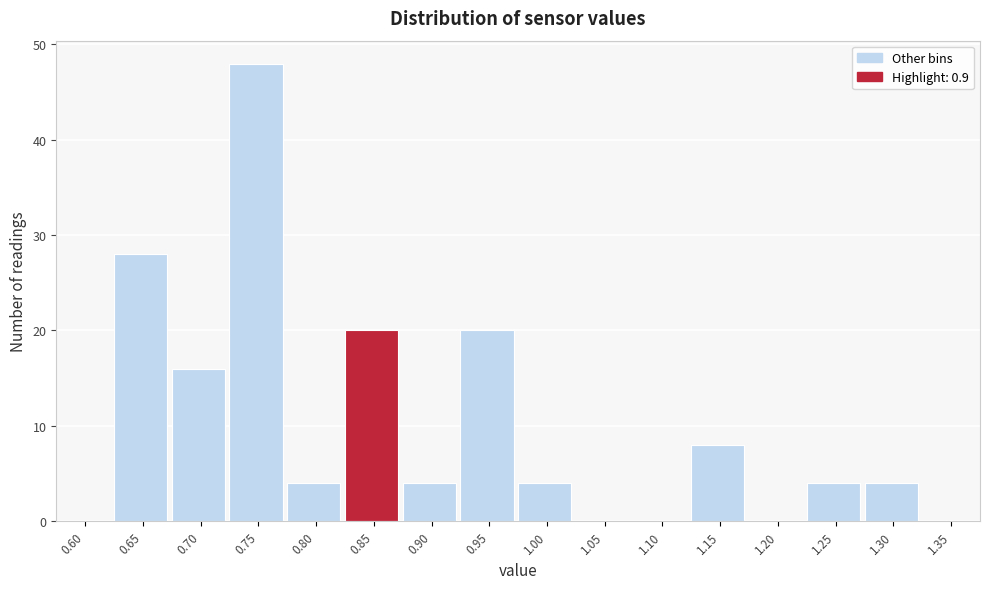

Reading left to right, transcribe all the data shown in this chart.

0.60=0	0.65=28	0.70=16	0.75=48	0.80=4	0.85=20	0.90=4	0.95=20	1.00=4	1.05=0	1.10=0	1.15=8	1.20=0	1.25=4	1.30=4	1.35=0